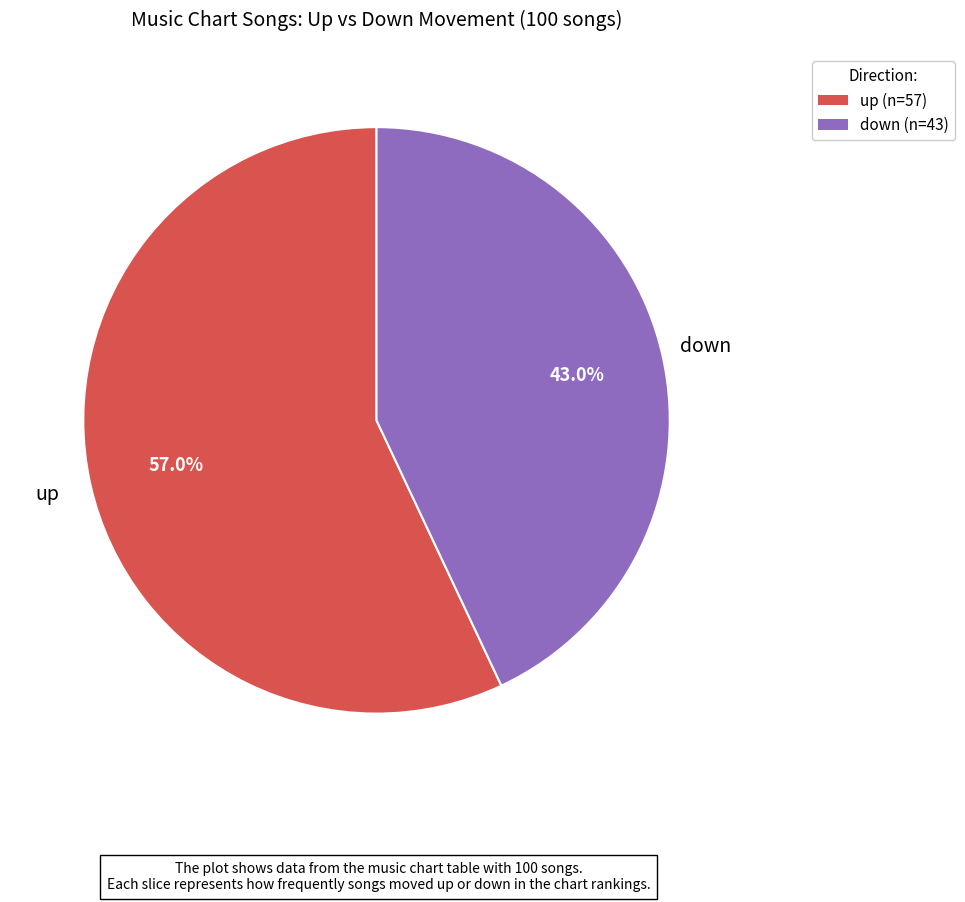

How many segments does this pie chart have?

2